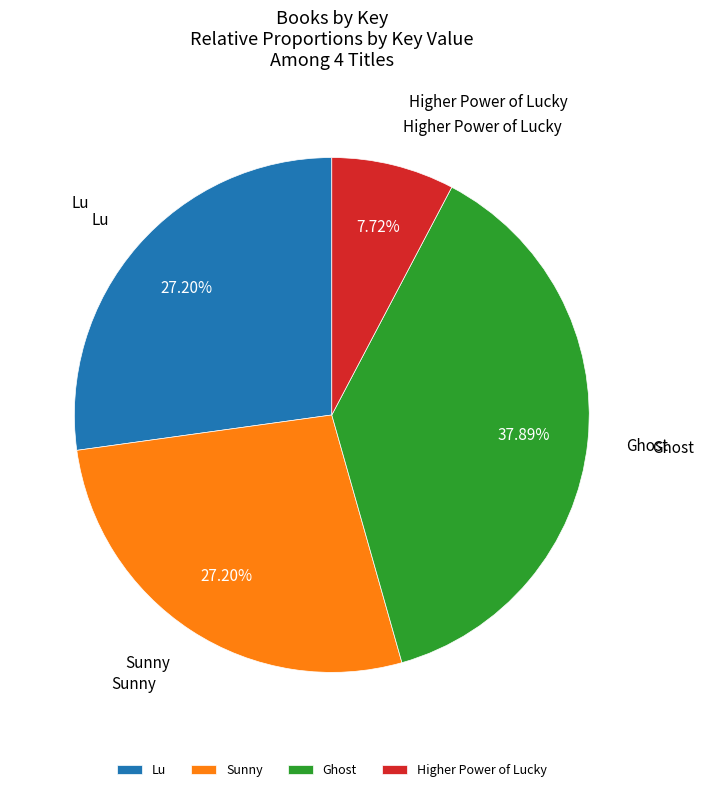

Count the number of slices in the pie.

4